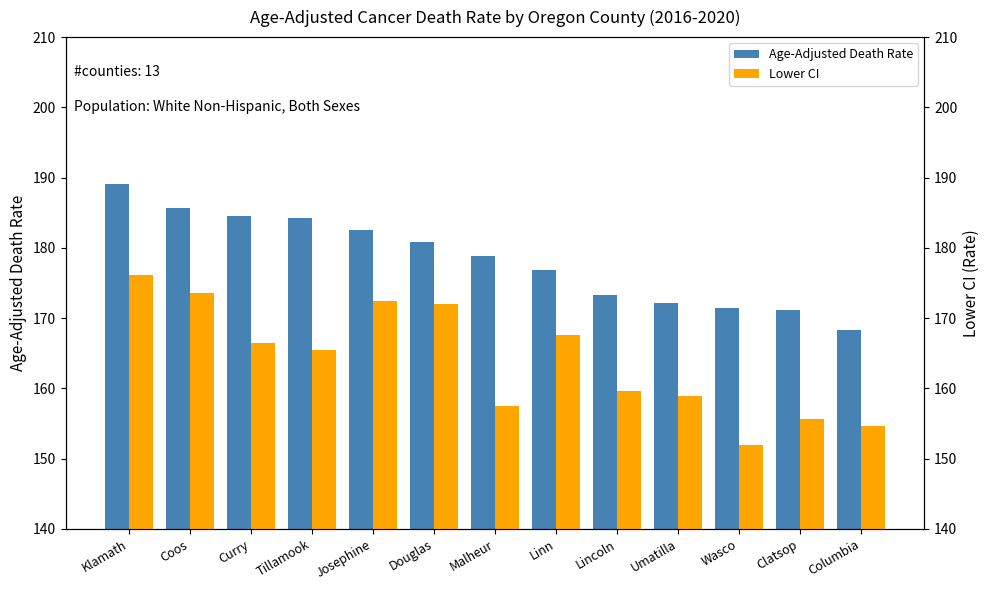

Is the value of Age-Adjusted Death Rate at Malheur greater than the value of Lower CI at Umatilla?

Yes